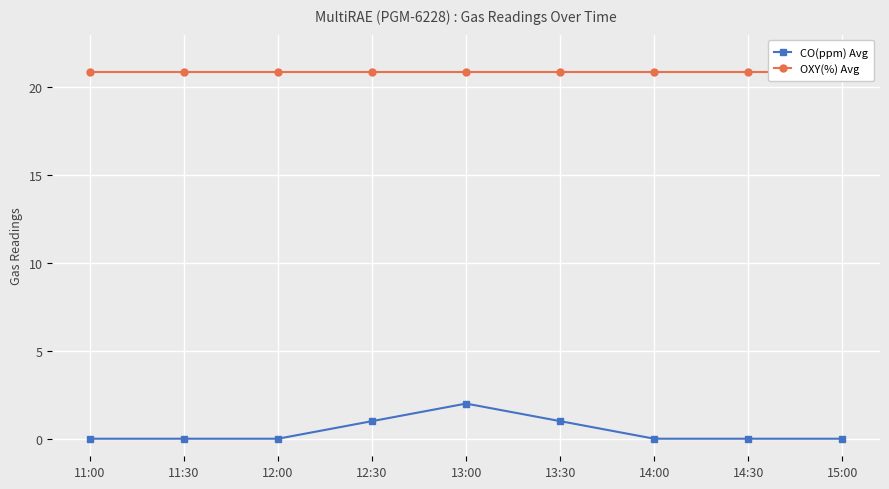

Where is the first local maximum for CO(ppm) Avg?

13:00